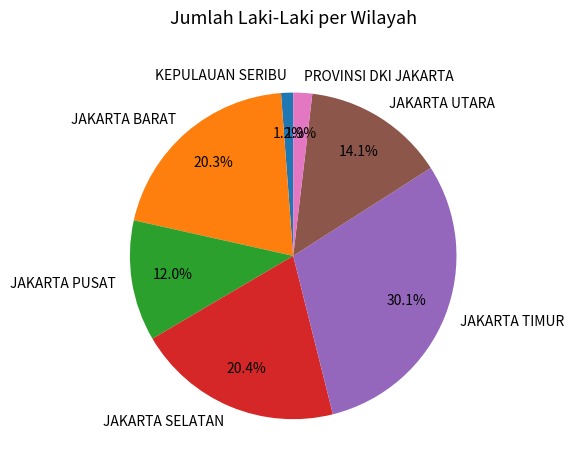

What percentage is the JAKARTA BARAT slice, to the nearest percent?

20%